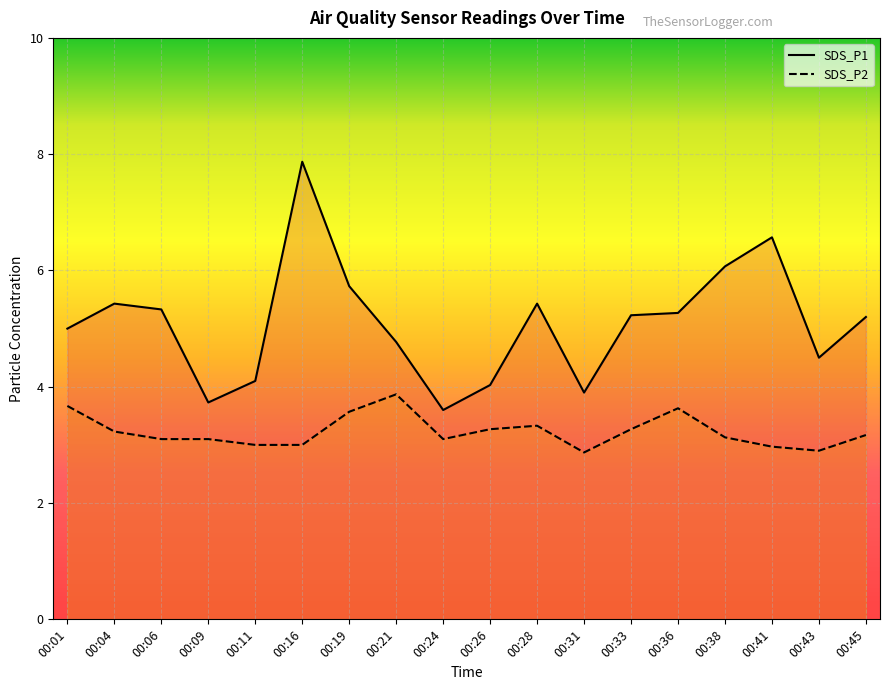

True or false: SDS_P2 and SDS_P1 cross at least once.

False